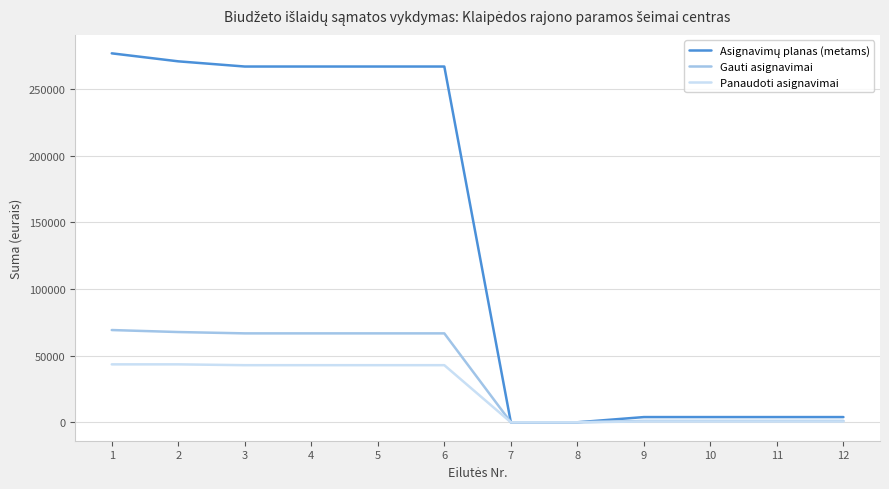

What is the total value across all series at 1?

389451.7